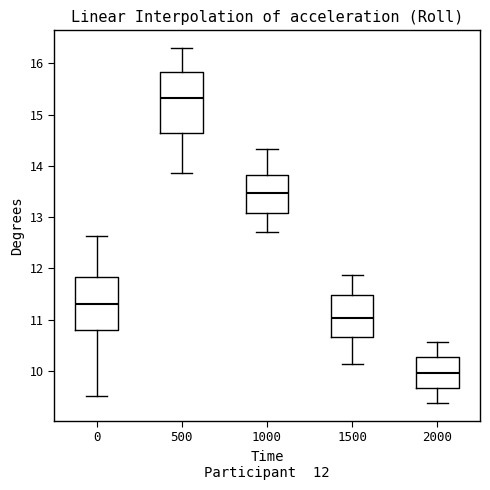

Comparing the boxes themselves (not the whiskers), which one is the tallest?

500